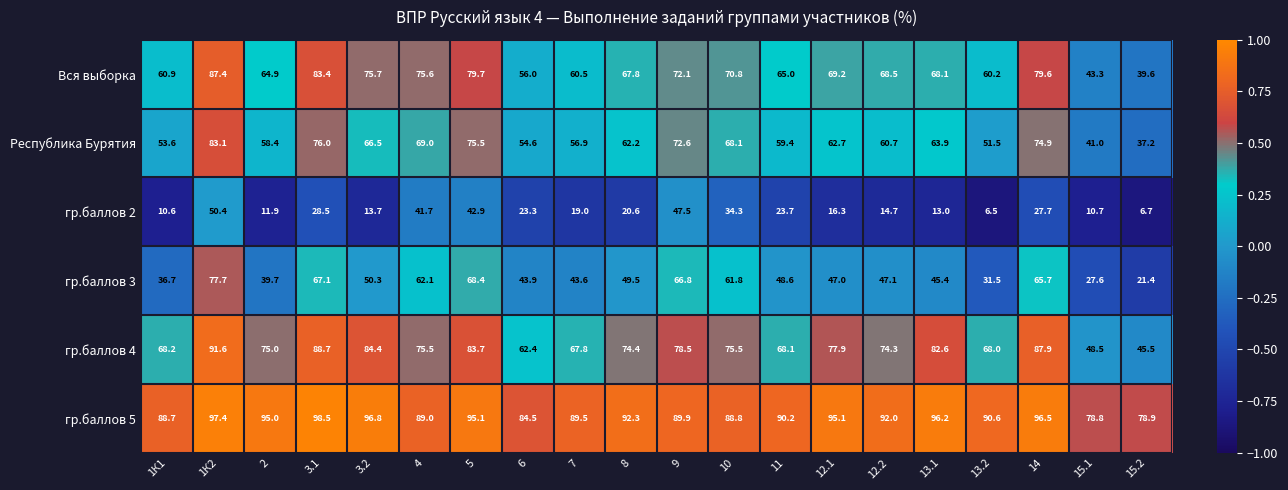

Which series changed the most between 5 and 6?

гр.баллов 3